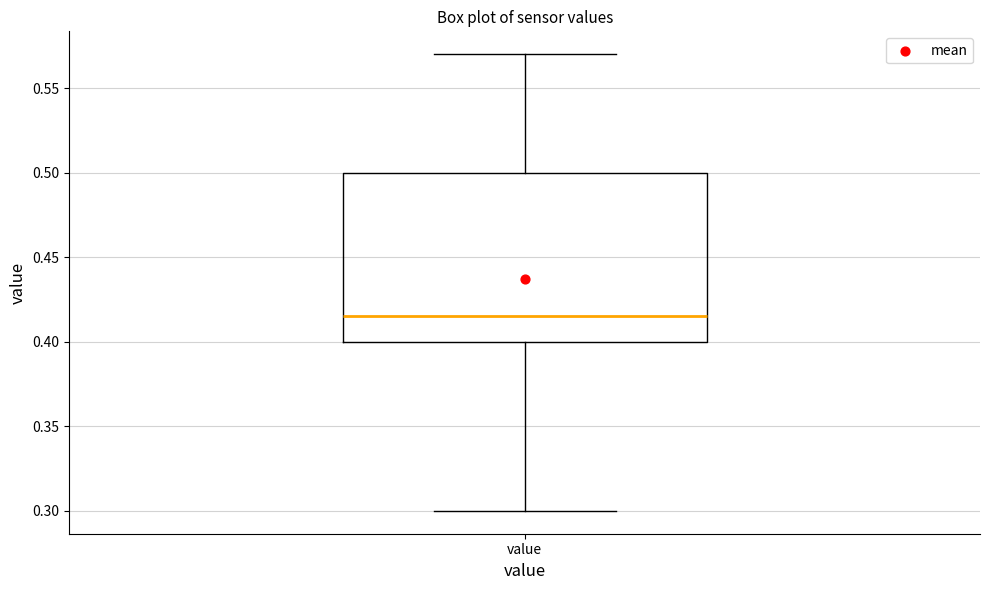

Where is the upper edge of the box for value on the y-axis? The values are not printed on the chart, so give them approximately, as read against the axis.

0.500